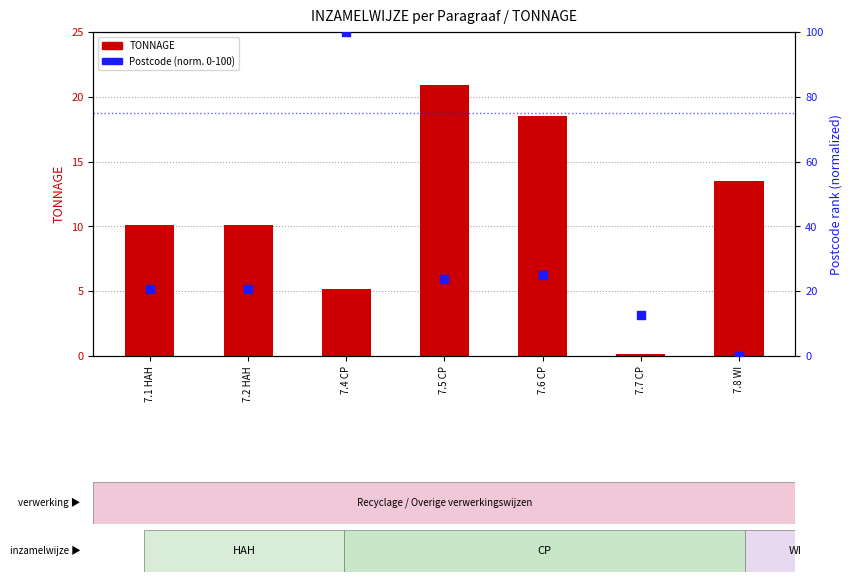

Which series has the largest total across all categories?

Postcode (normalized 0-100)